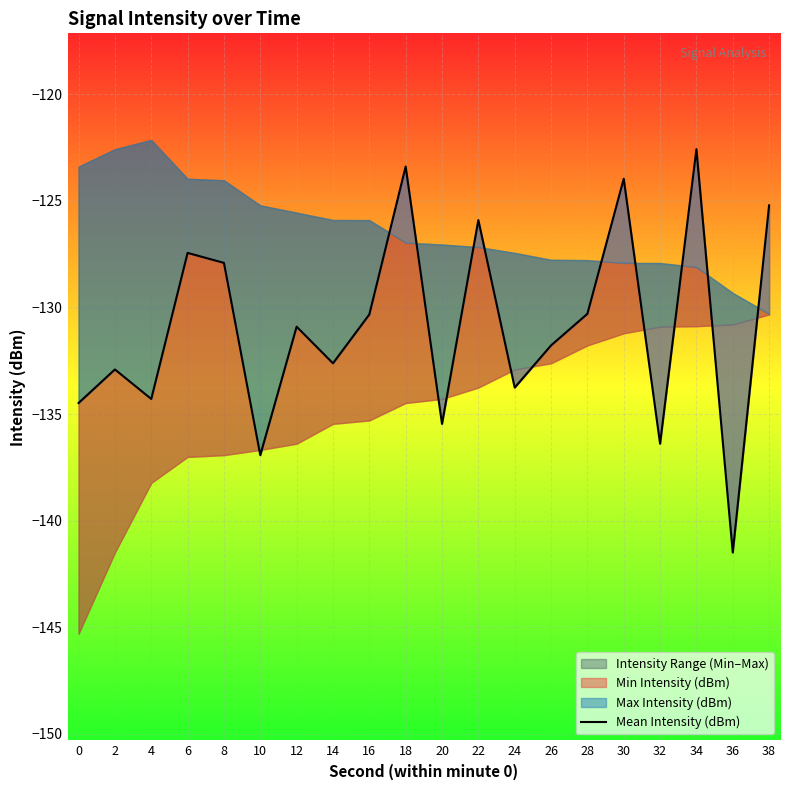

What is the minimum value shown in the chart?

-141.5